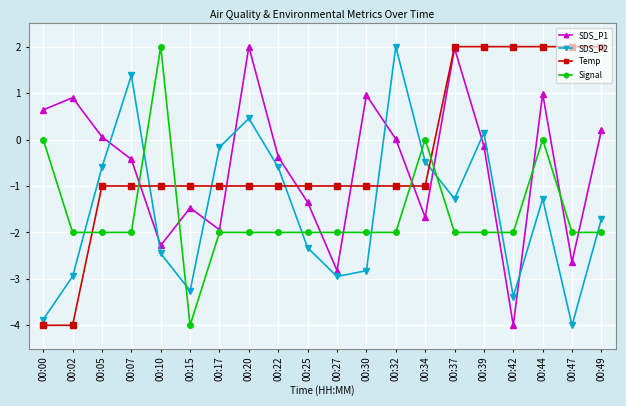

Where is the first local maximum for SDS_P1?

00:02